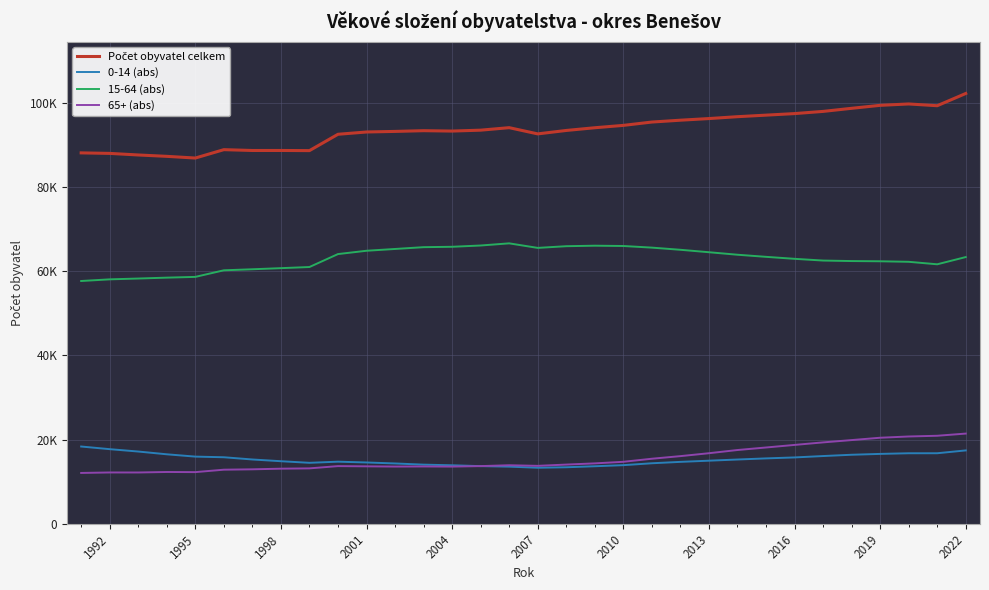

Does the chart have visible grid lines?

Yes